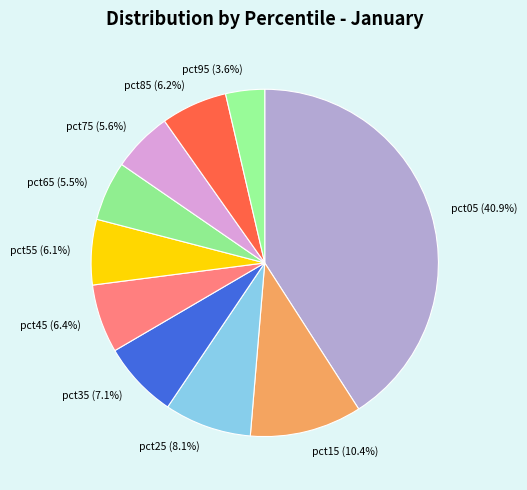

To the nearest percent, what is the difference between the pct45 and pct35 slice percentages?

1%